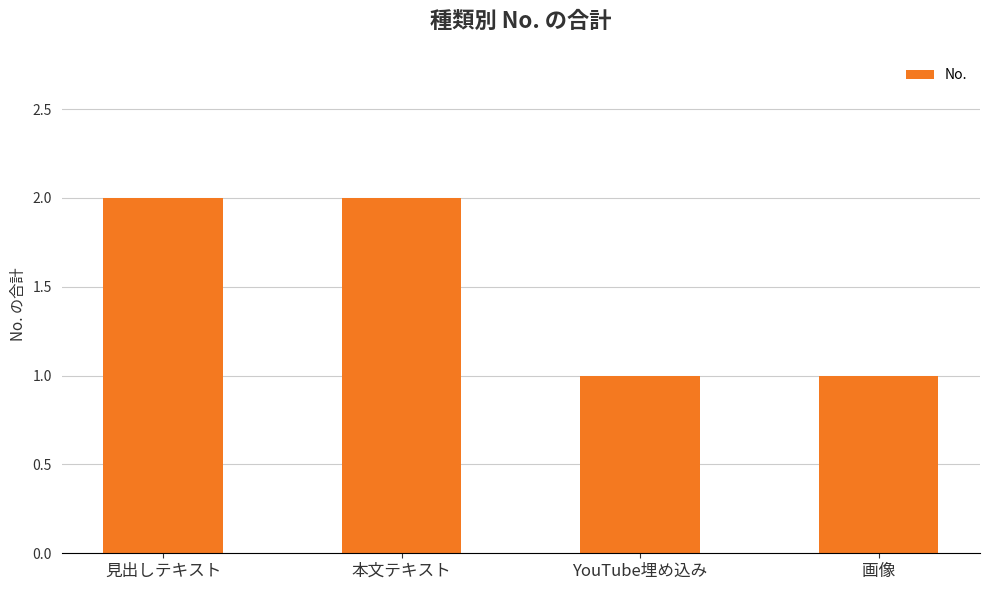

What is the label of the 2nd bar from the left?

本文テキスト